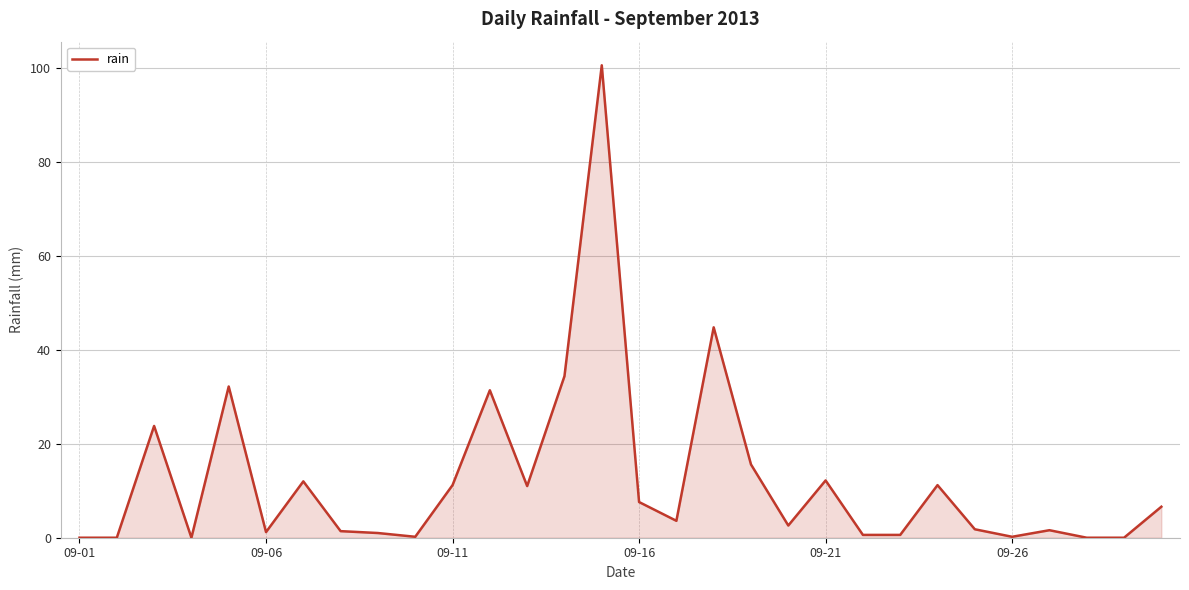

What is the maximum value shown in the chart?

100.6